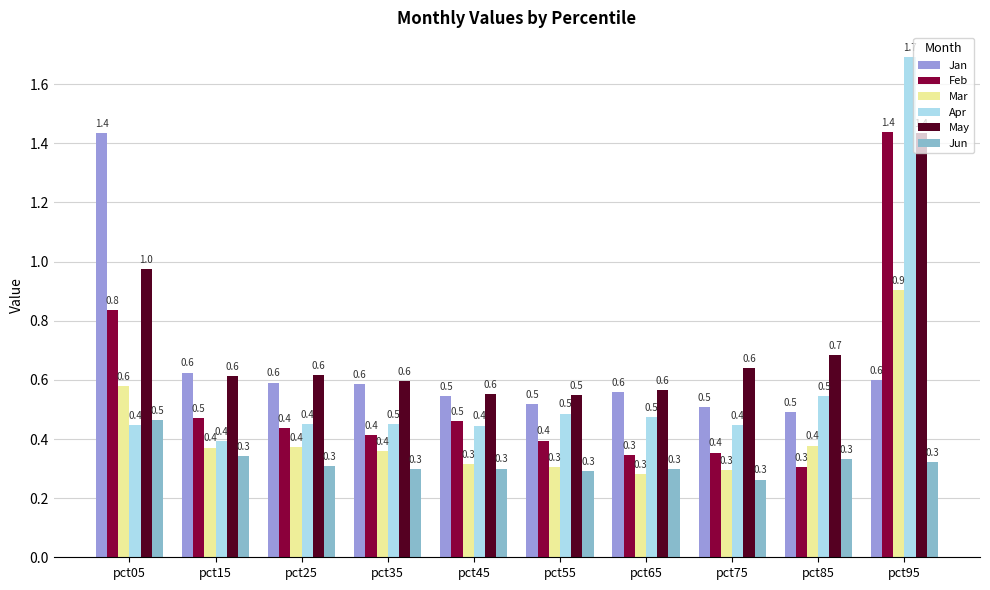

What is the difference between the maximum and second lowest values in the Feb series?

1.1